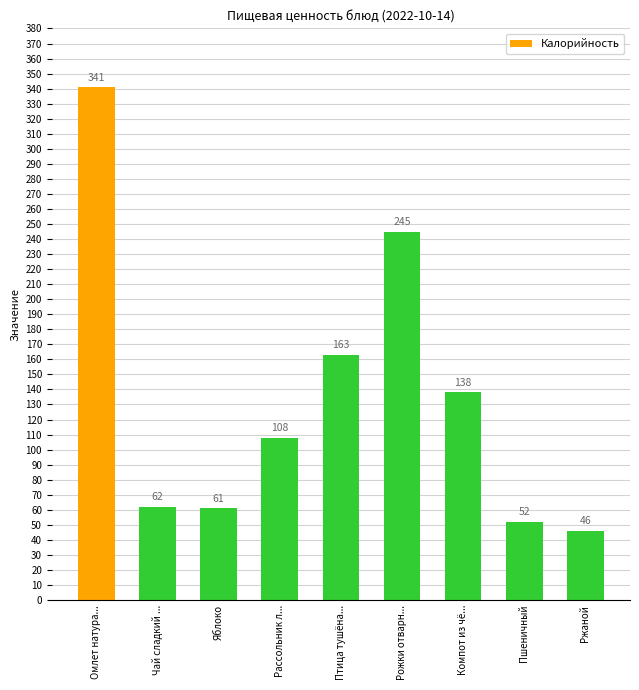

True or false: the data shows 46 at Ржаной.

True